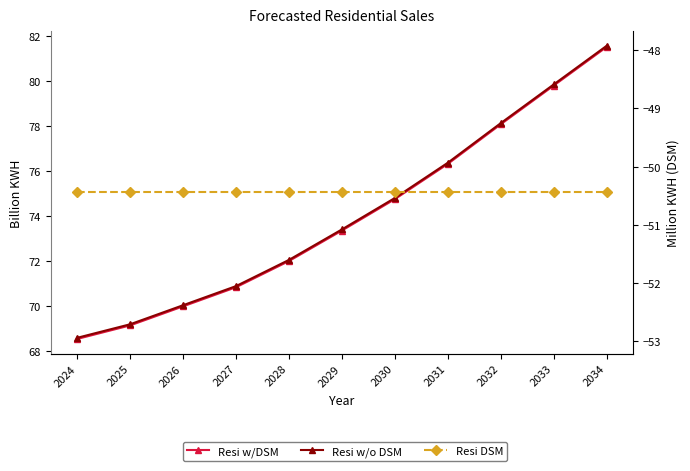

What is the difference between the highest and lowest values at 2033?

130.3